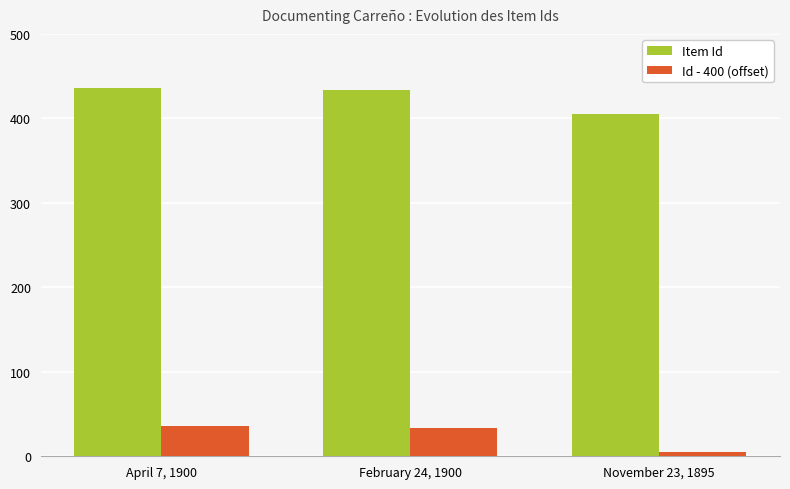

What is the greatest value displayed?

436